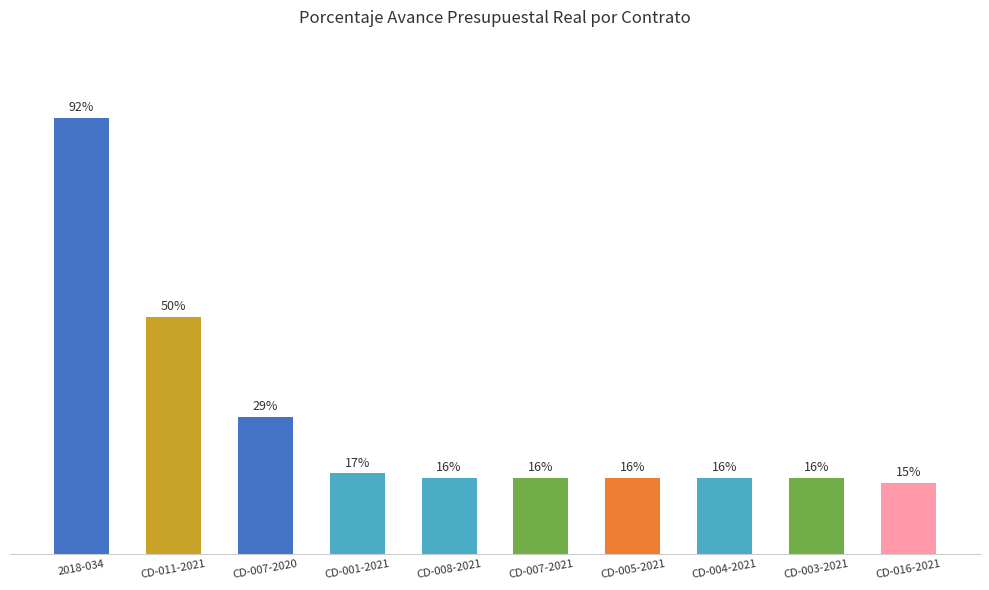

What is the label of the 10th bar from the left?

CD-016-2021